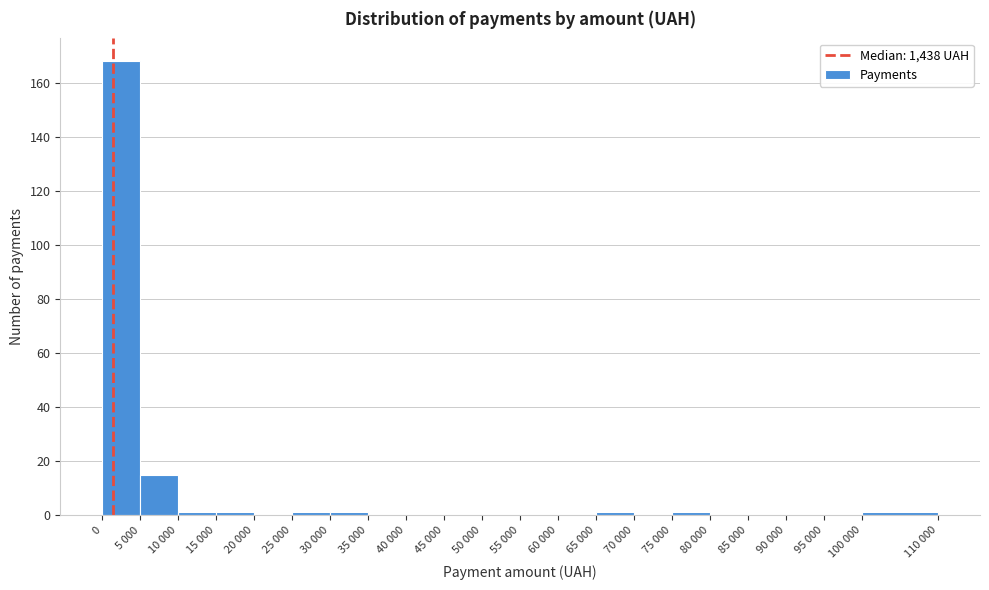

Reading left to right, what are all the values shown in this chart?

0=168	5 000=15	10 000=1	15 000=1	20 000=0	25 000=1	30 000=1	35 000=0	40 000=0	45 000=0	50 000=0	55 000=0	60 000=0	65 000=1	70 000=0	75 000=1	80 000=0	85 000=0	90 000=0	95 000=0	100 000=1